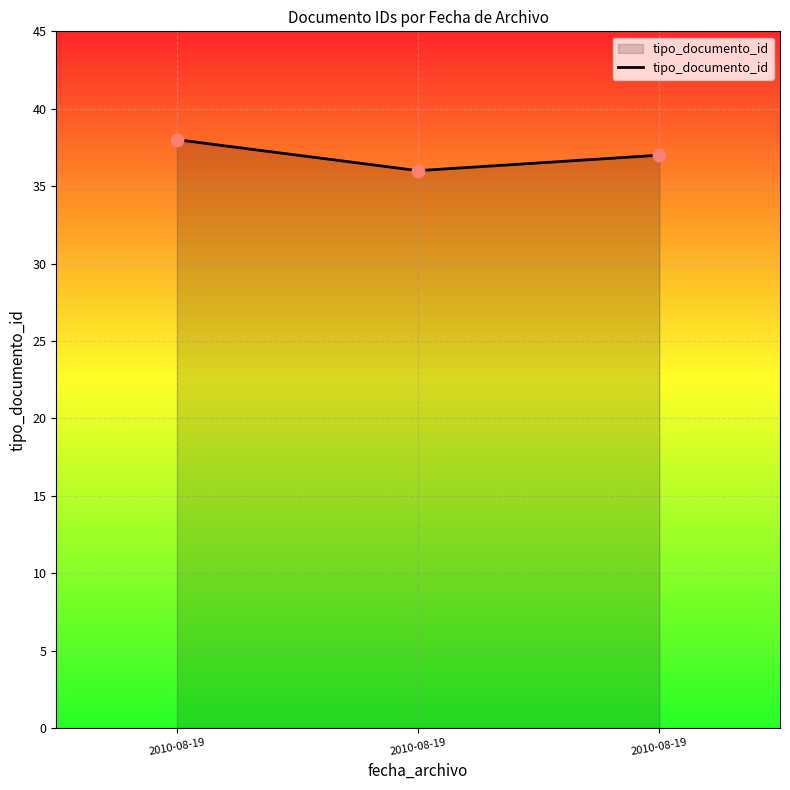

Between 2010-08-19 and 2010-08-19, which is larger?

2010-08-19